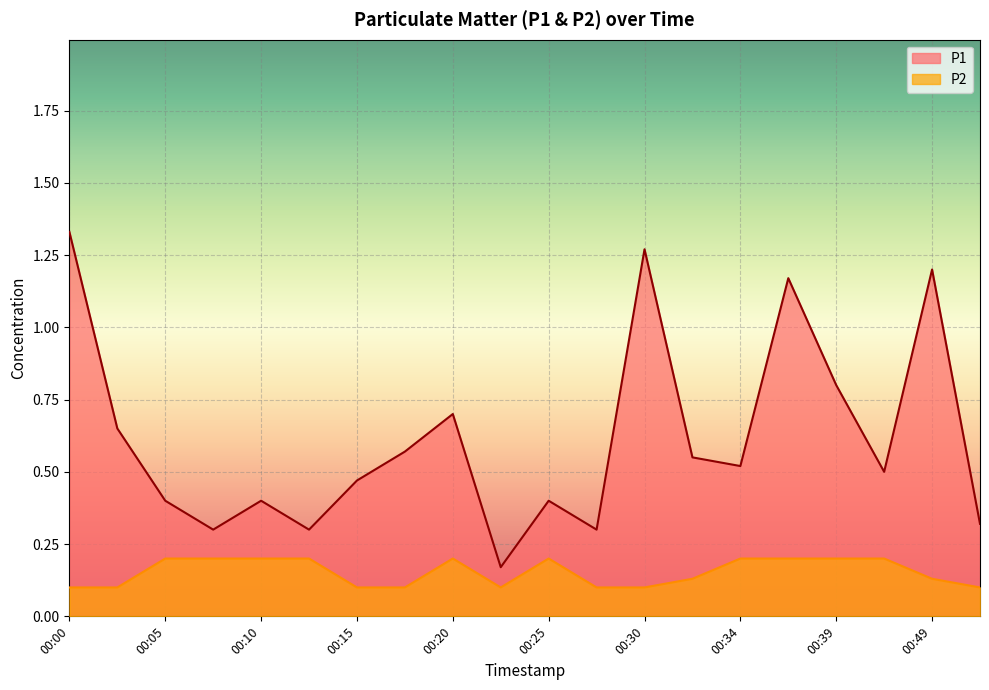

The value of P2 at 00:00 is 0.1. True or false?

True